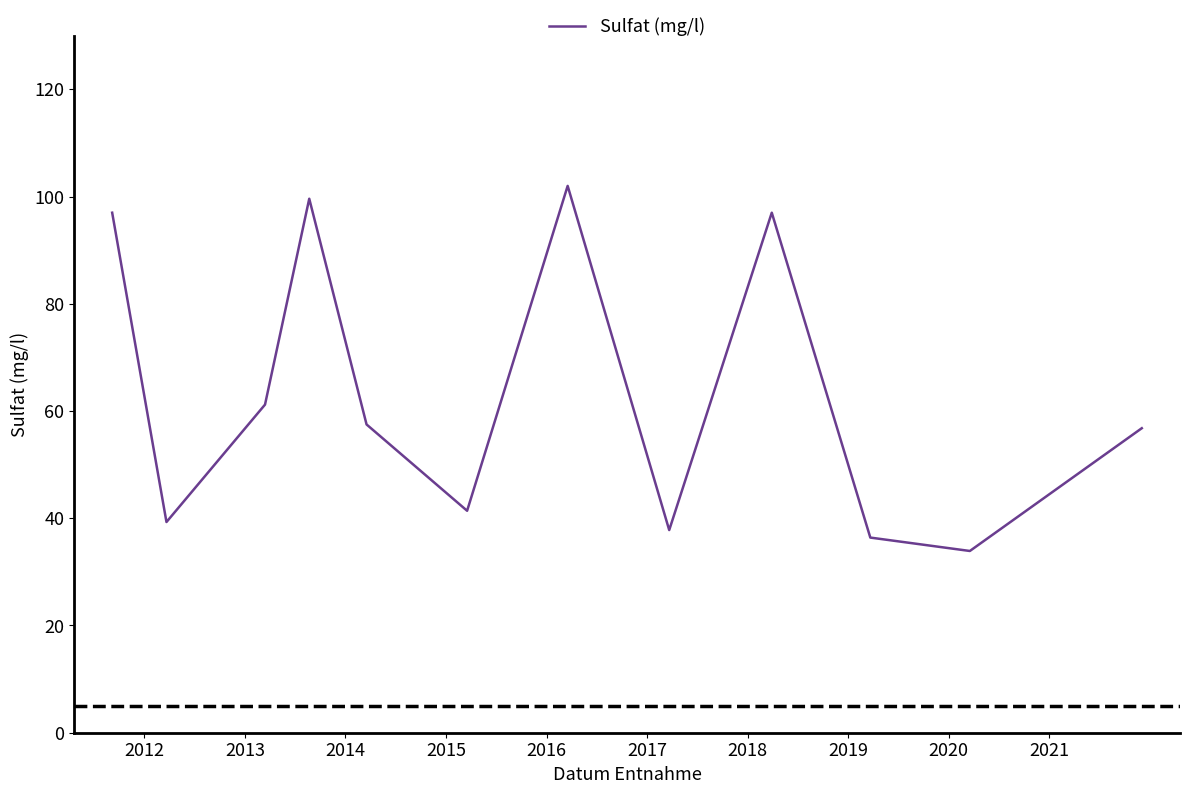

How many lines are shown in the chart?

1